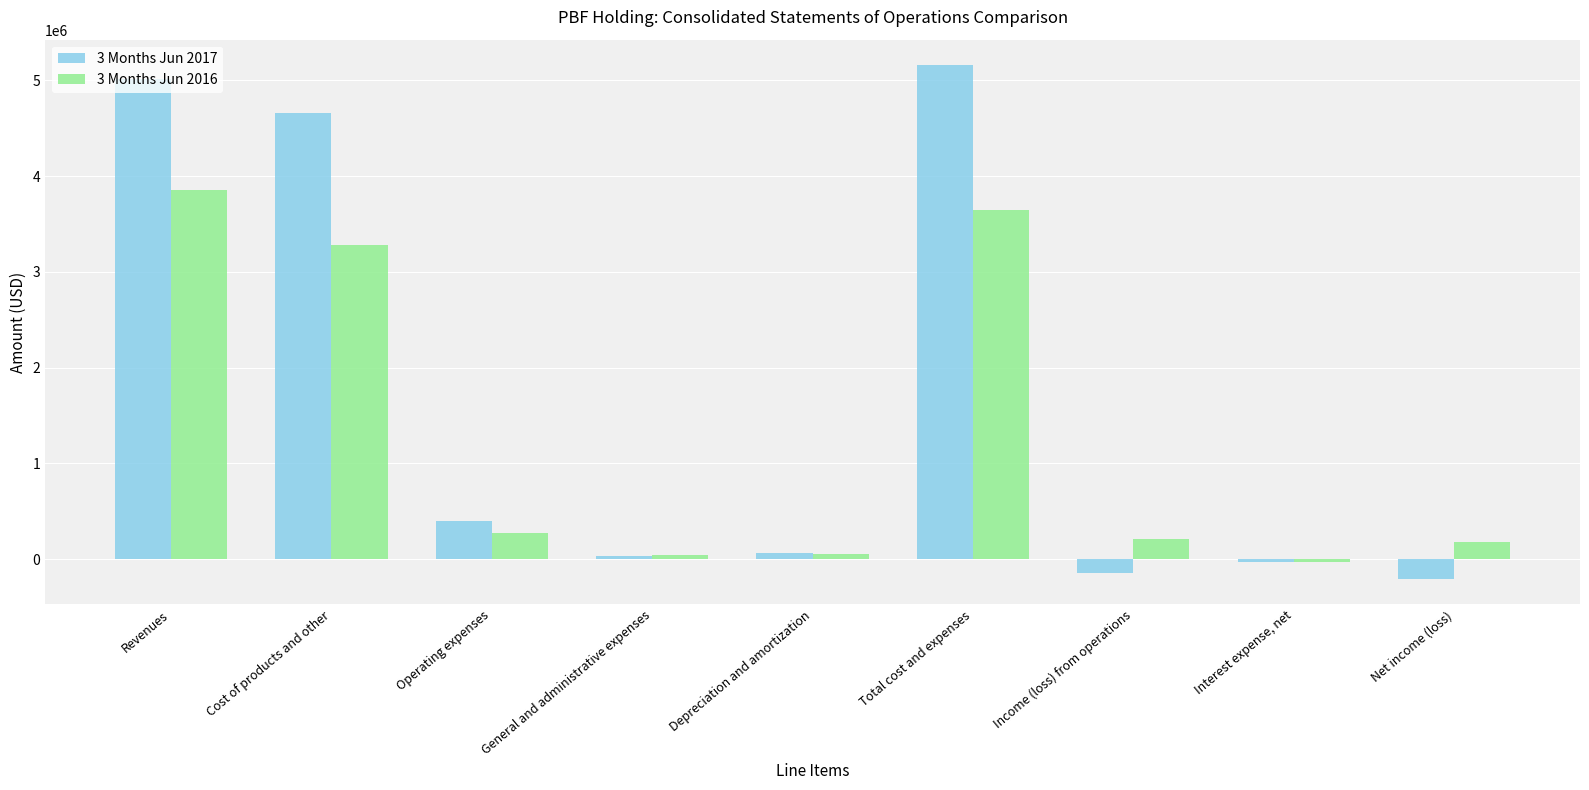

How many data points in 3 Months Jun 2016 are less than 209254?

4